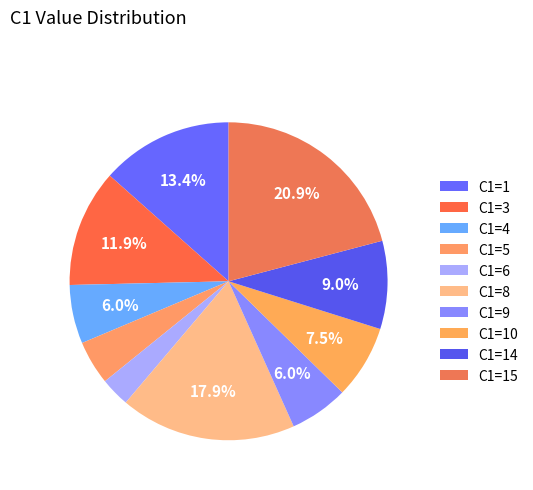

How many slices are in this pie chart?

10